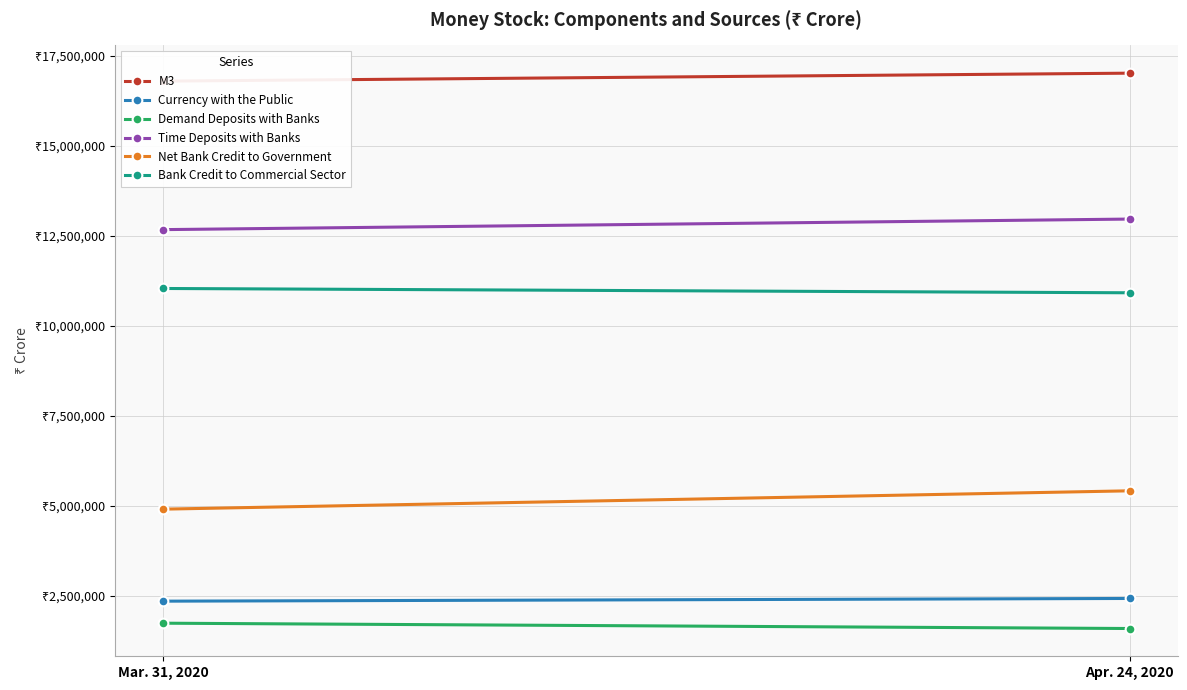

What value does the Net Bank Credit to Government series have at Apr. 24, 2020, to the nearest 50?

5416200